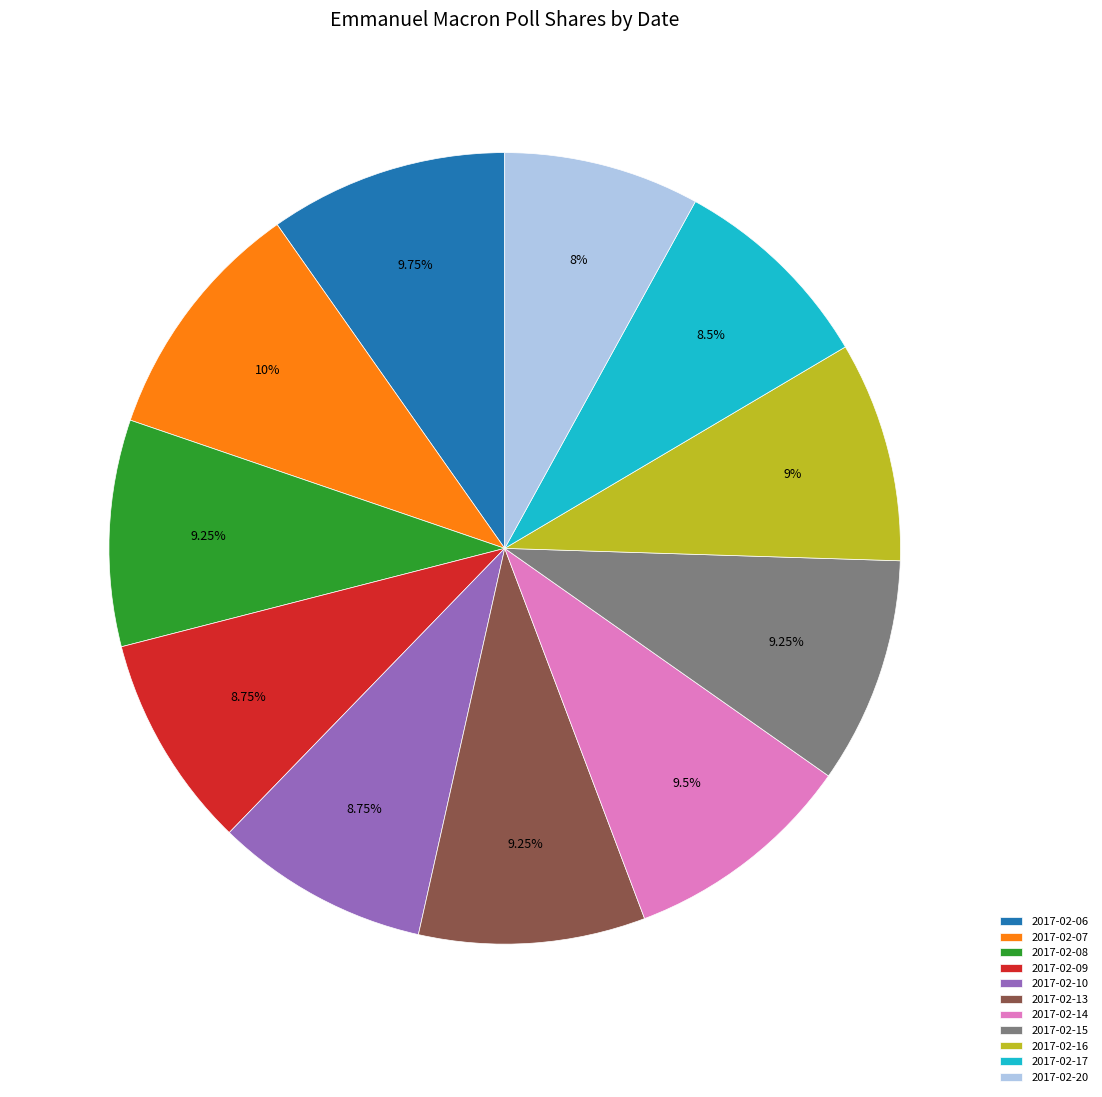

How many slices are in this pie chart?

11